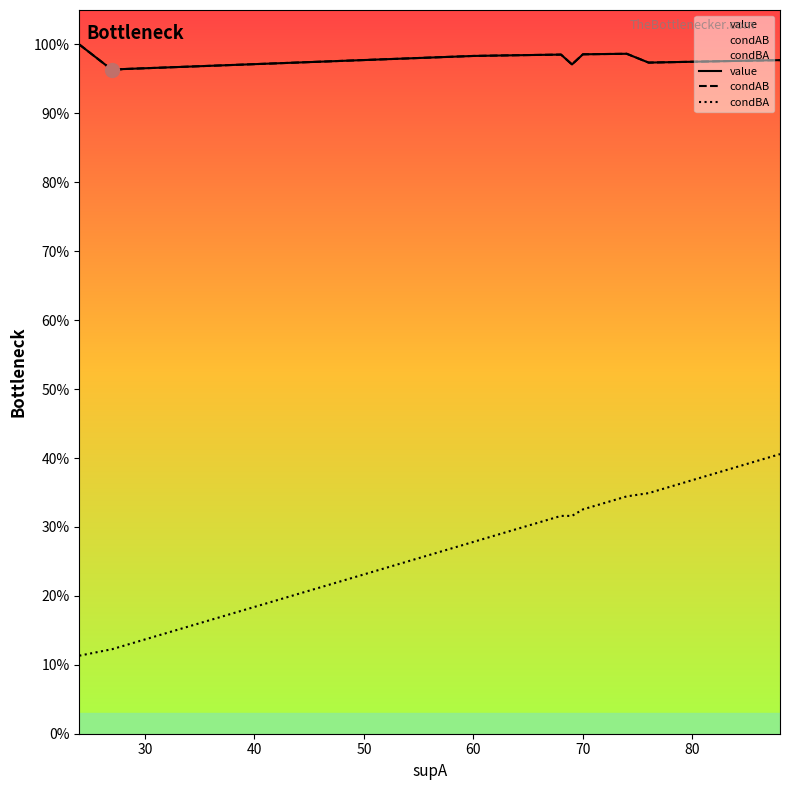

Reading left to right, what are all the values shown in this chart?

value: 1.0	1.0	1.0	1.0	1.0	1.0	1.0	1.0	1.0	1.0	1.0	1.0	1.0	1.0	1.0	1.0	1.0	1.0
condAB: 1.0	1.0	1.0	1.0	1.0	1.0	1.0	1.0	1.0	1.0	1.0	1.0	1.0	1.0	1.0	1.0	1.0	1.0
condBA: 0.1	0.1	0.1	0.3	0.3	0.3	0.3	0.3	0.3	0.3	0.3	0.3	0.3	0.3	0.3	0.3	0.4	0.4